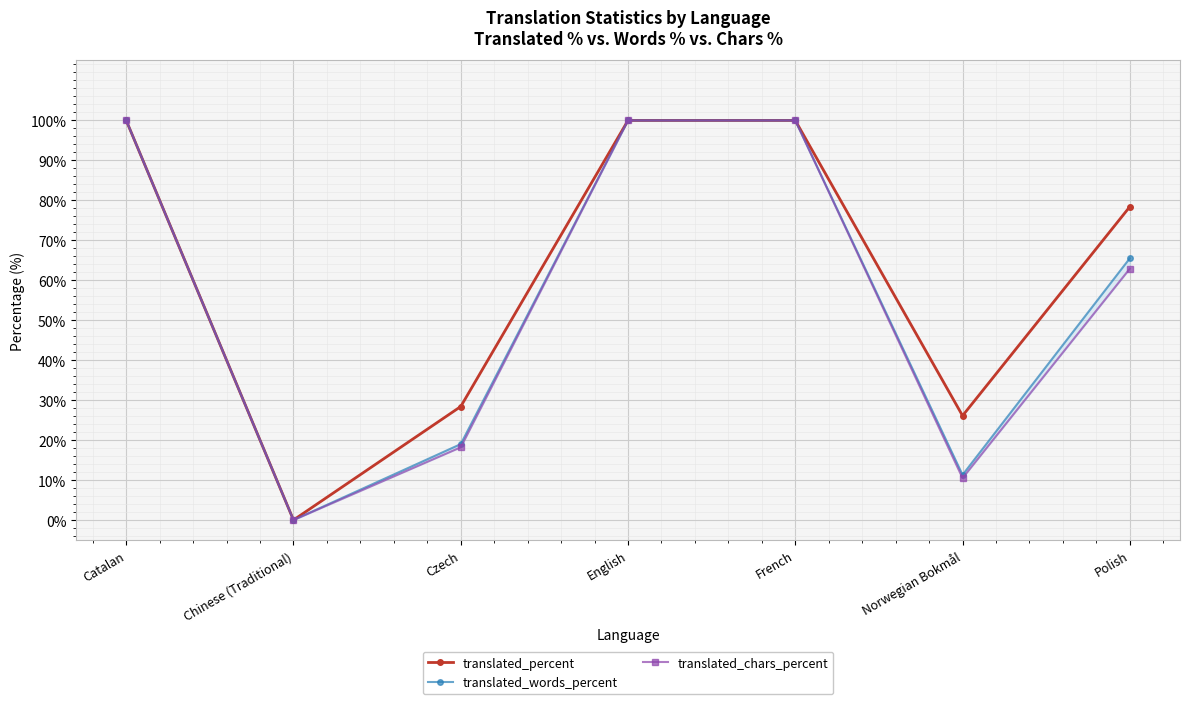

What is the sum of all translated_words_percent values?

395.8